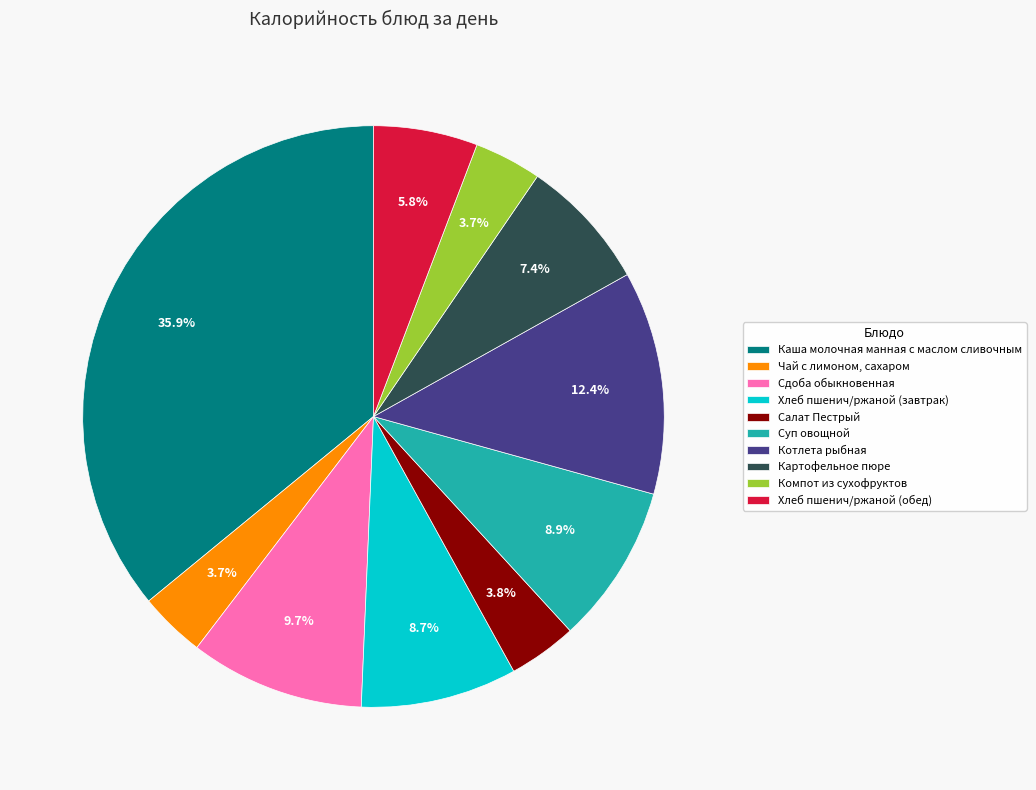

Does Компот из сухофруктов account for over 50% of the chart?

No